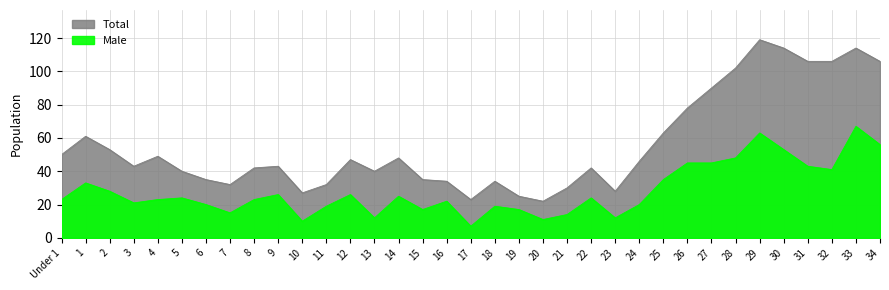

What is the sum of all Total values?

1959